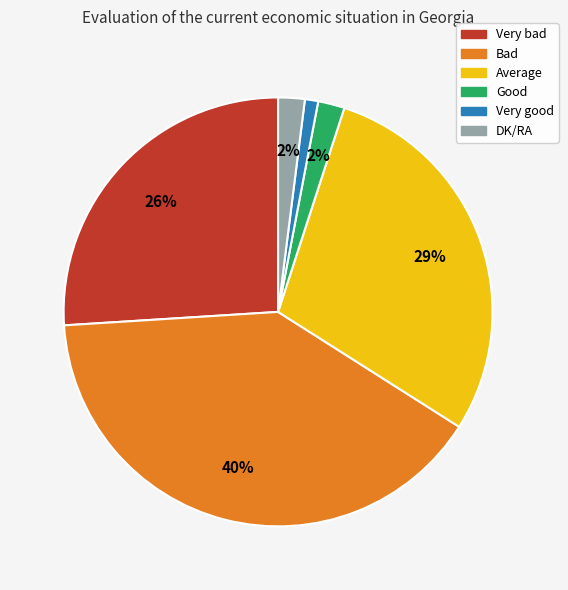

Does any single category account for the majority?

No